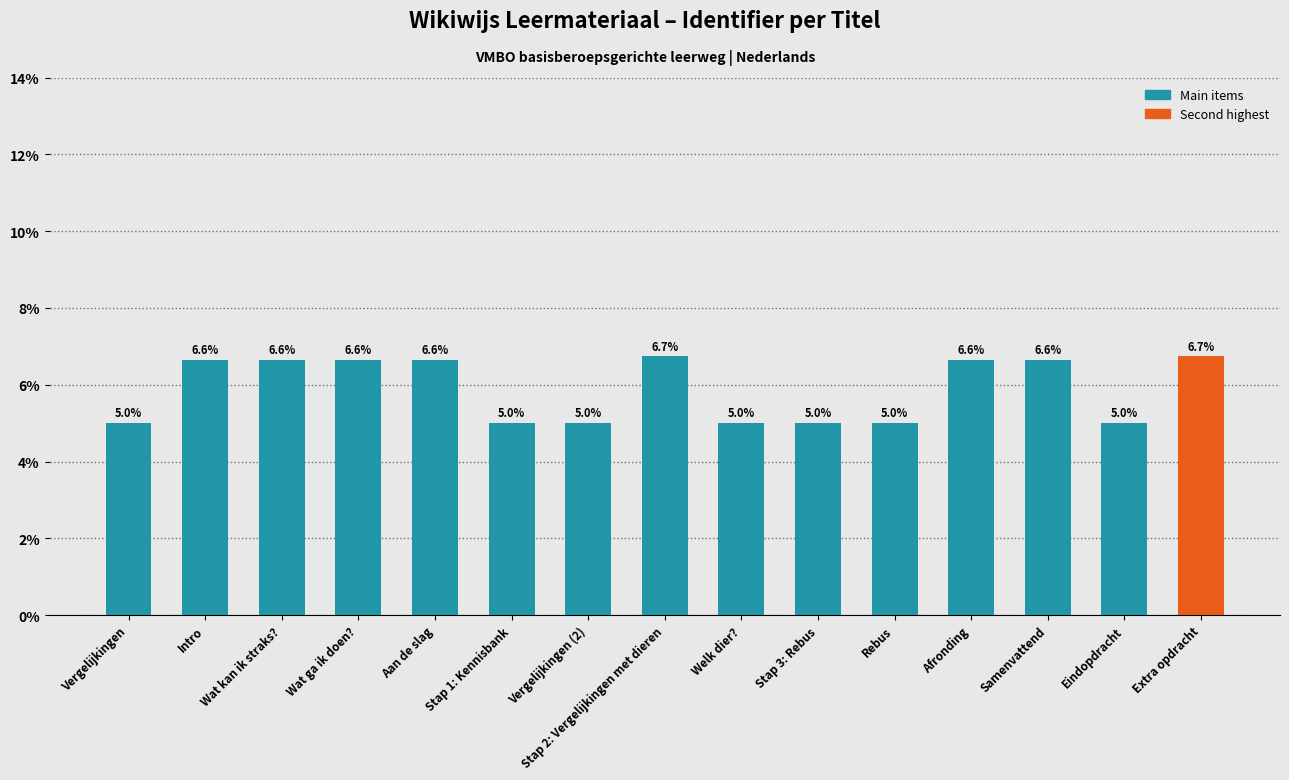

What is the minimum value shown in the chart?

5.0